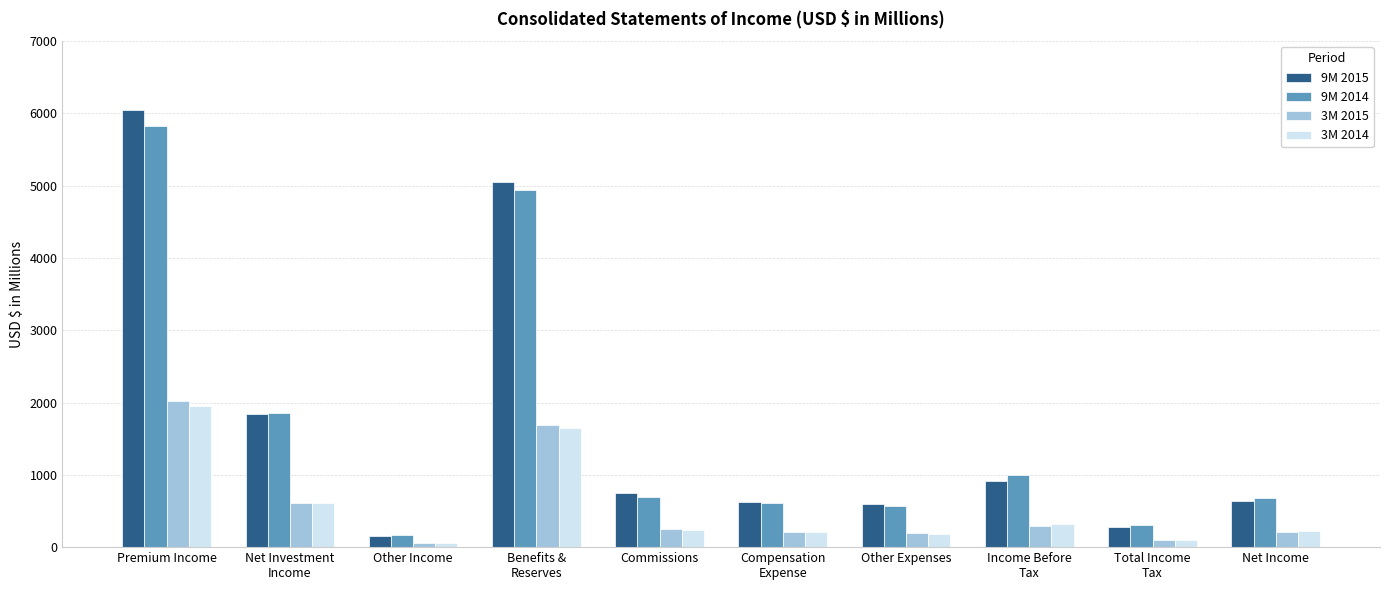

List the series in order of their peak value, lowest first.

3M 2014, 3M 2015, 9M 2014, 9M 2015